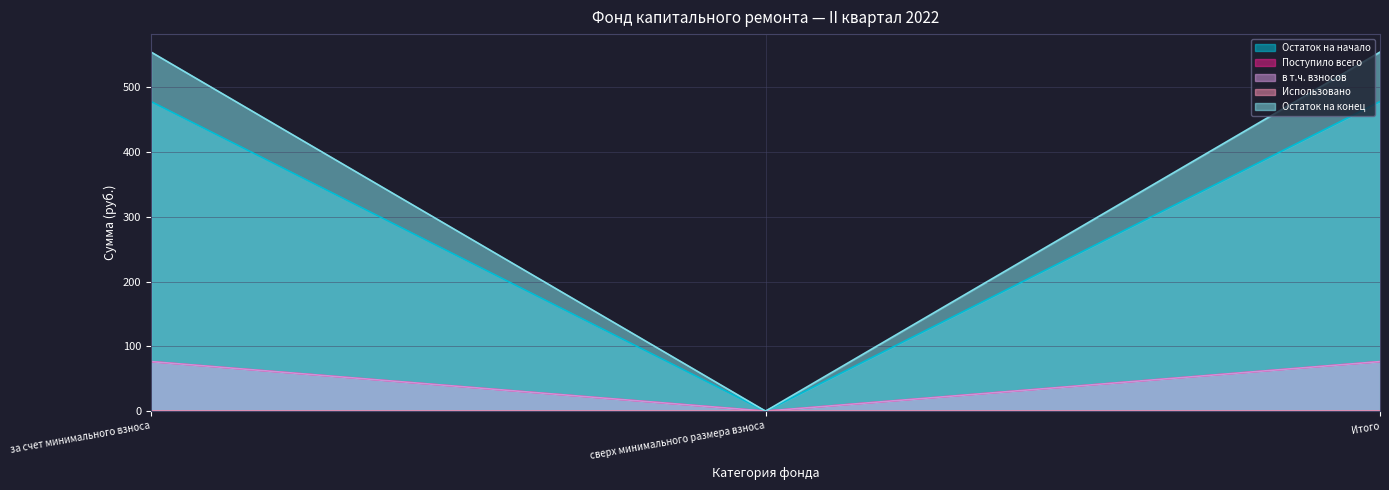

The value of Поступило всего at сверх минимального размера взноса is 0.0. True or false?

True